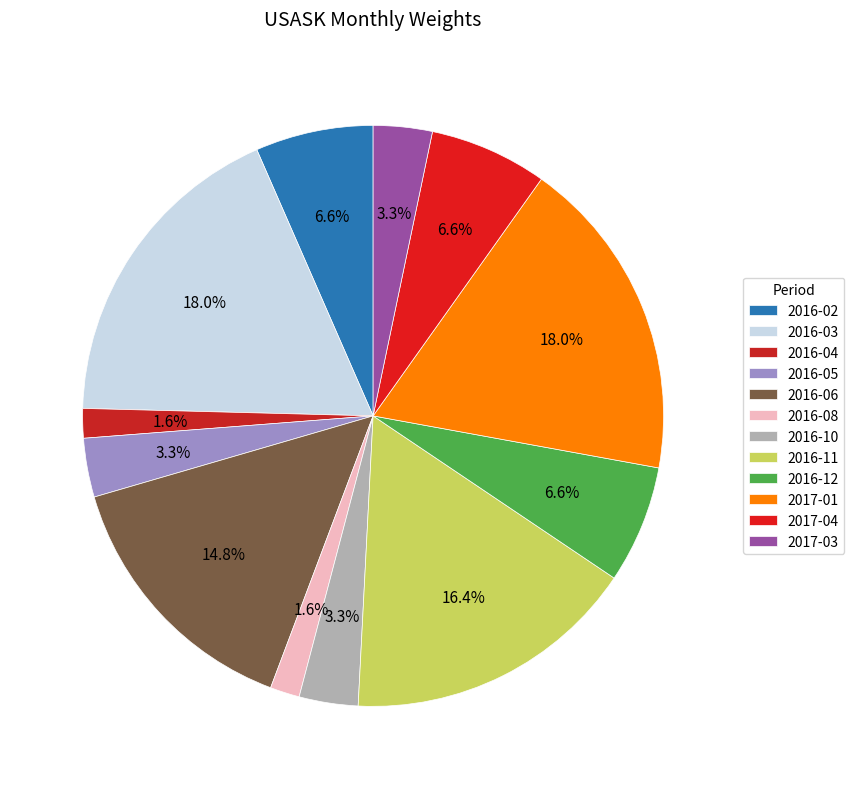

How many segments does this pie chart have?

12